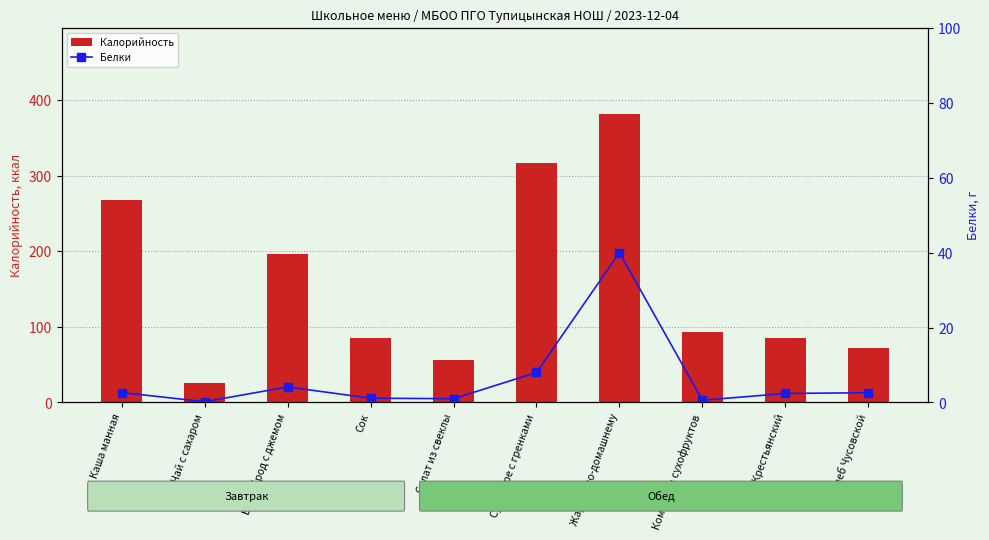

Reading left to right, list all the values displayed in this chart.

Калорийность: Каша манная=268.0	Чай с сахаром=26.0	Бутерброд с джемом=195.9	Сок=85.4	Салат из свеклы=56.0	Суп-пюре с гренками=316.0	Жаркое по-домашнему=381.0	Компот из сухофруктов=93.0	Хлеб Крестьянский=85.7	Хлеб Чусовской=72.4
Белки: Каша манная=2.6	Чай с сахаром=0.2	Бутерброд с джемом=4.1	Сок=1.1	Салат из свеклы=1.0	Суп-пюре с гренками=8.0	Жаркое по-домашнему=40.0	Компот из сухофруктов=0.6	Хлеб Крестьянский=2.4	Хлеб Чусовской=2.6